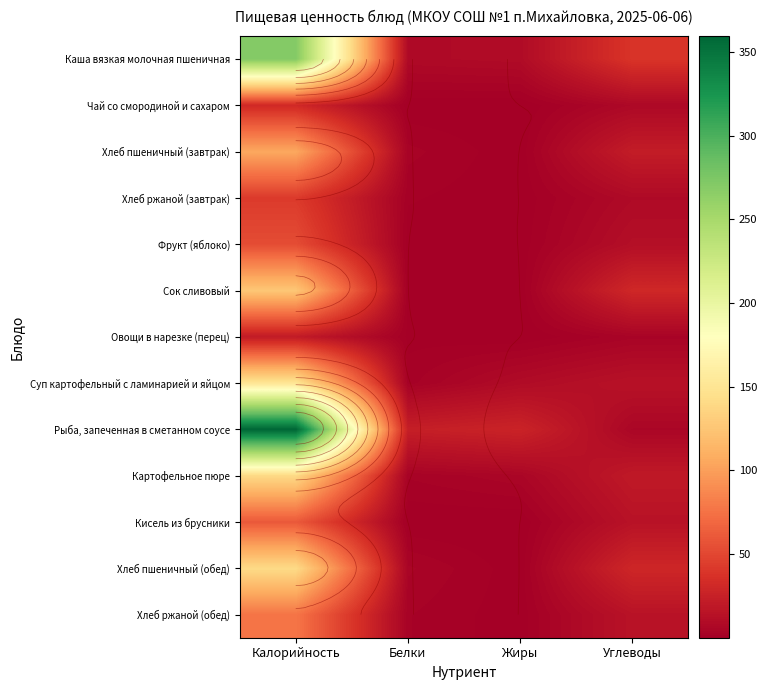

True or false: Каша вязкая молочная пшеничная has a value of 144.6 at Калорийность.

False